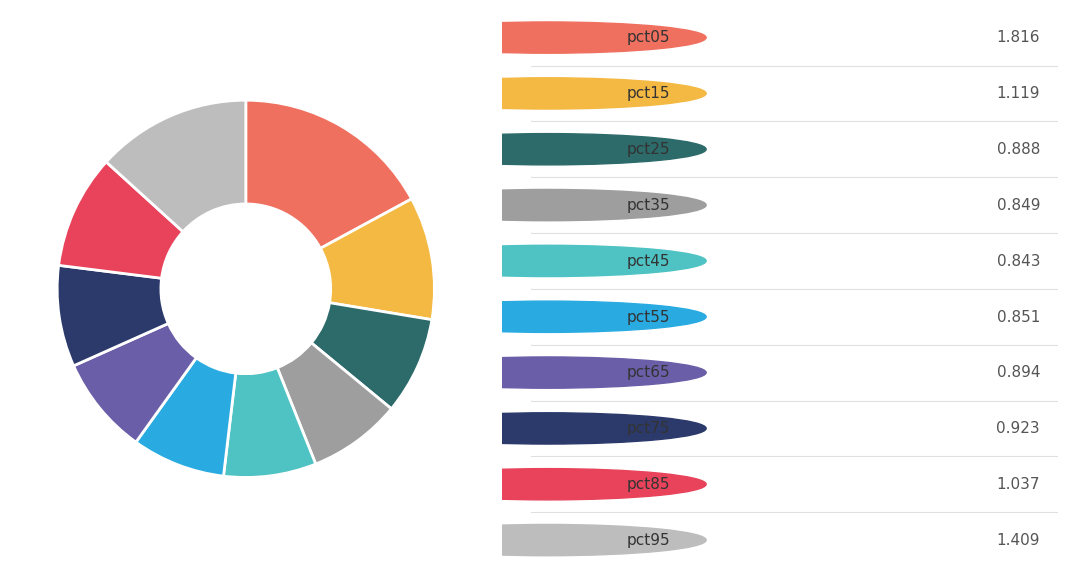

Is there any slice that represents more than half of the pie?

No